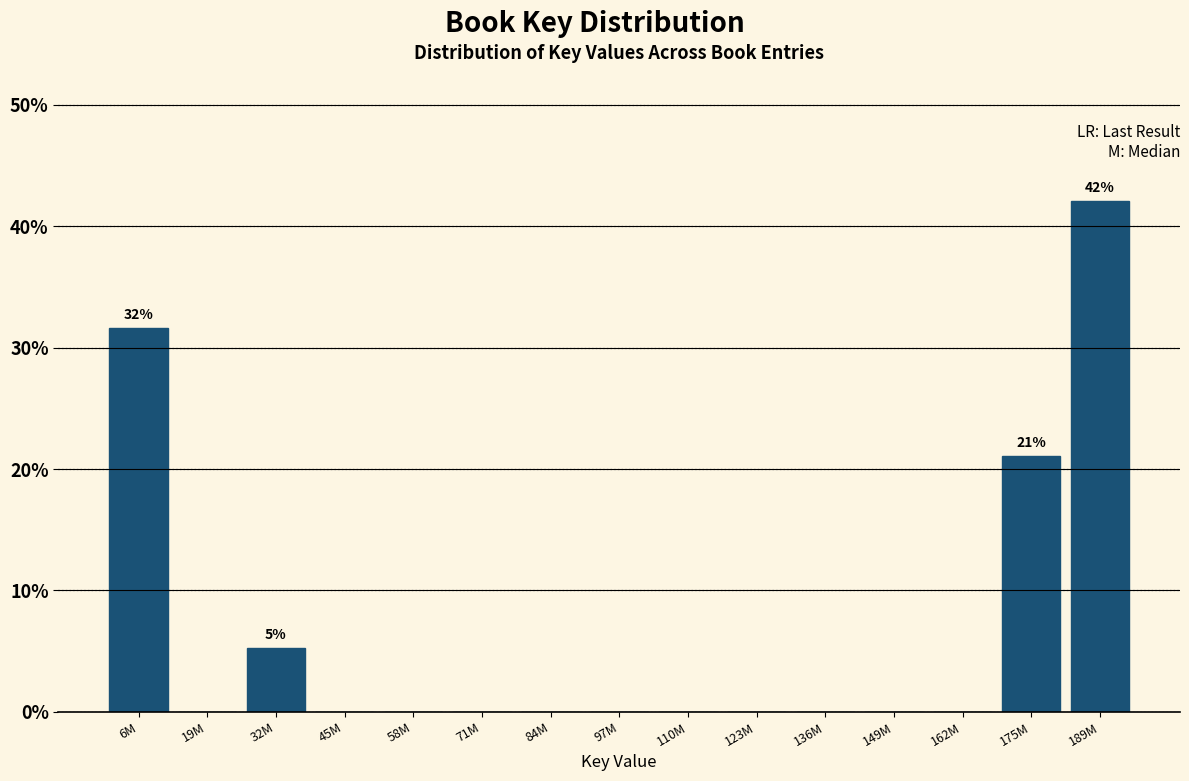

Reading right to left, extract all data points from this chart.

189M=42.1	175M=21.1	162M=0.0	149M=0.0	136M=0.0	123M=0.0	110M=0.0	97M=0.0	84M=0.0	71M=0.0	58M=0.0	45M=0.0	32M=5.3	19M=0.0	6M=31.6